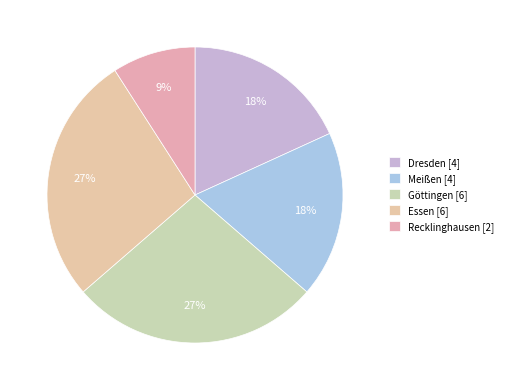

How many slices are in this pie chart?

5